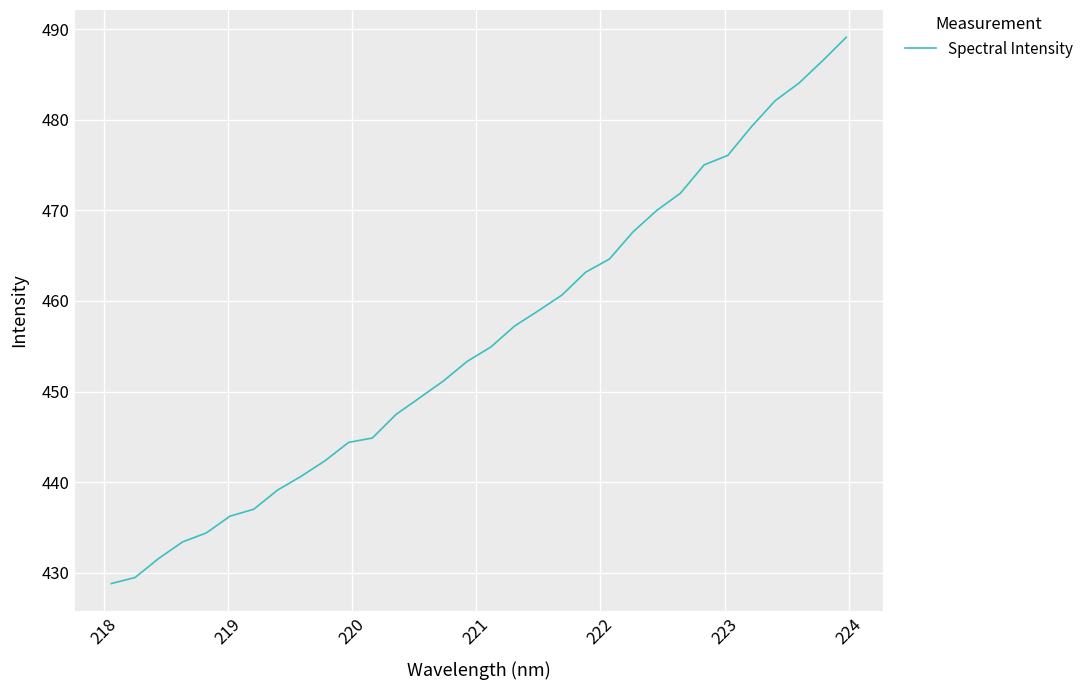

What is the smallest value displayed?

428.8